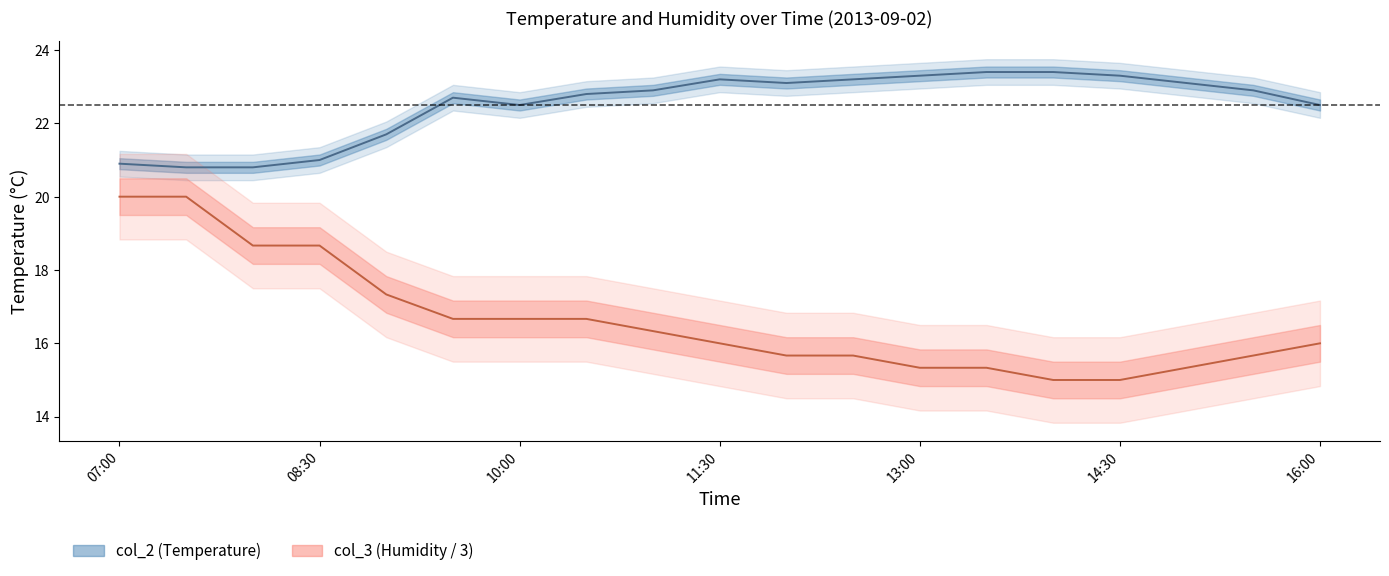

Count the number of data series in this chart.

2